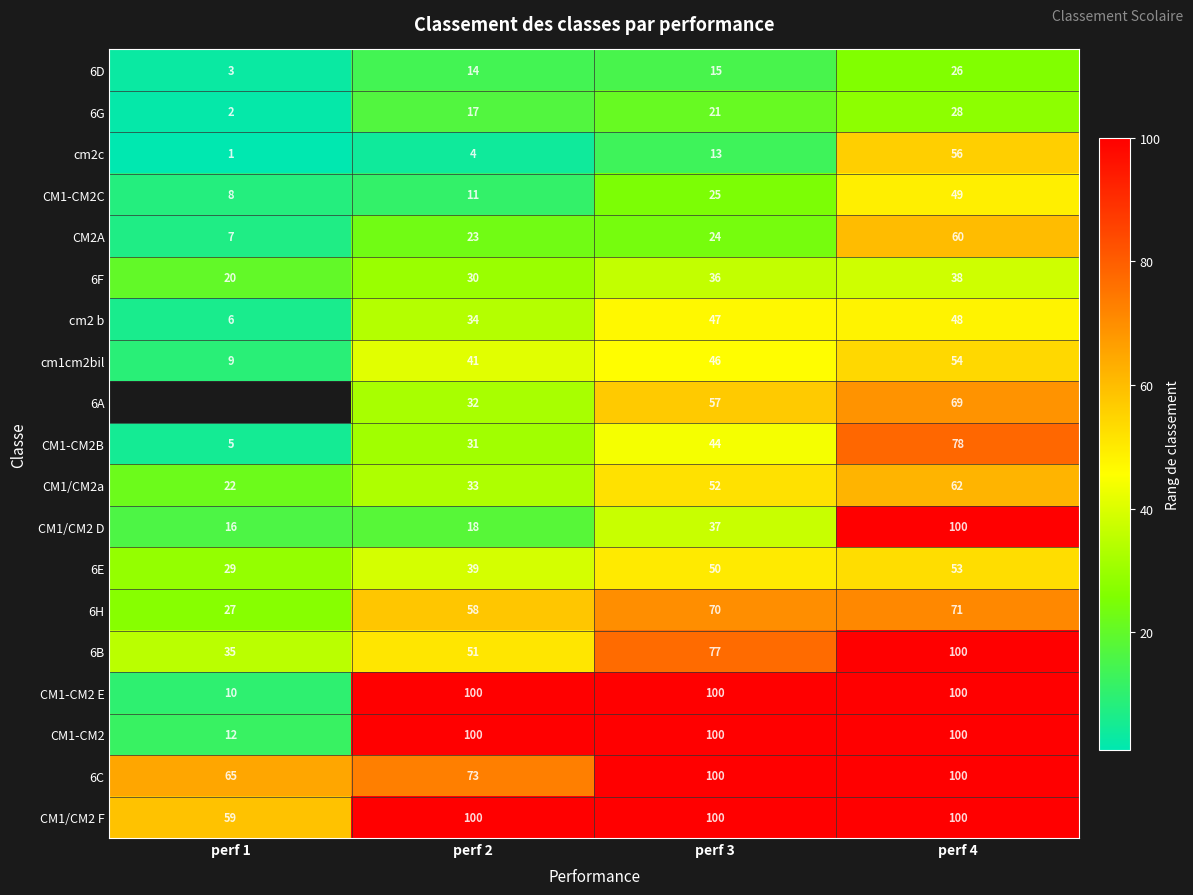

How many distinct data groups are displayed?

19